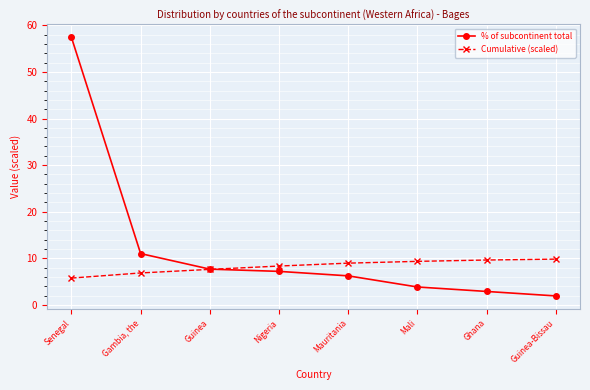

What is the total value across all series at Mali?

13.2